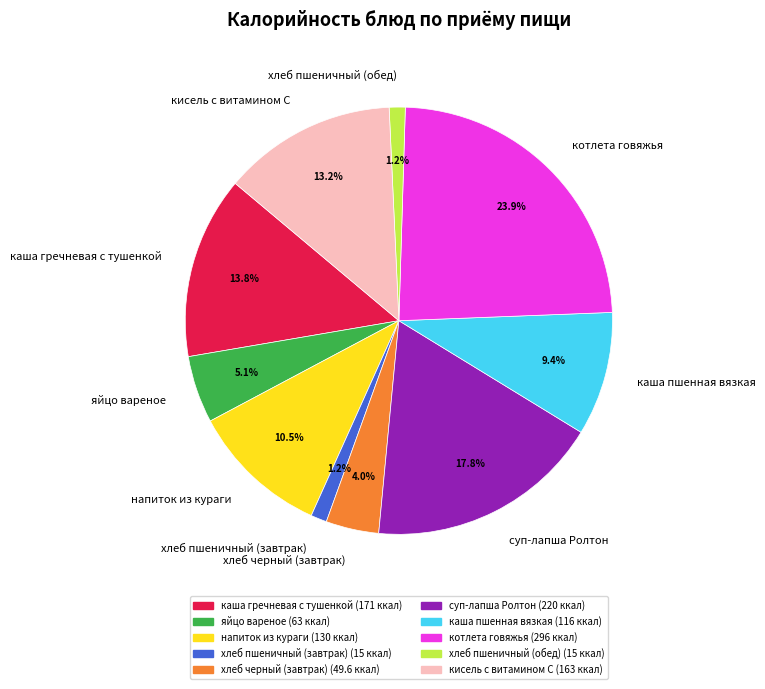

Which has a higher value, хлеб пшеничный (обед) or суп-лапша Ролтон?

суп-лапша Ролтон